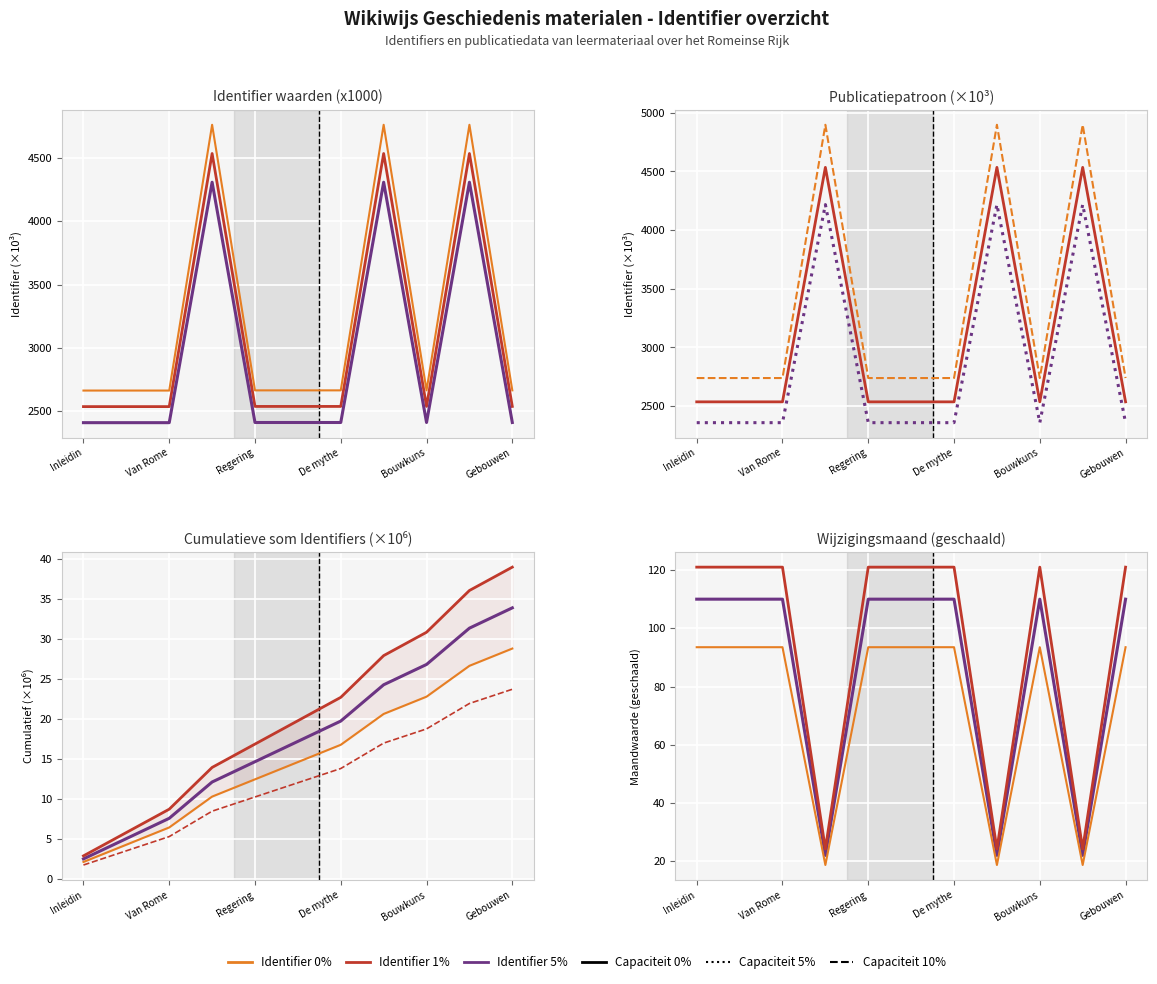

Which series has the widest spread of values?

10%